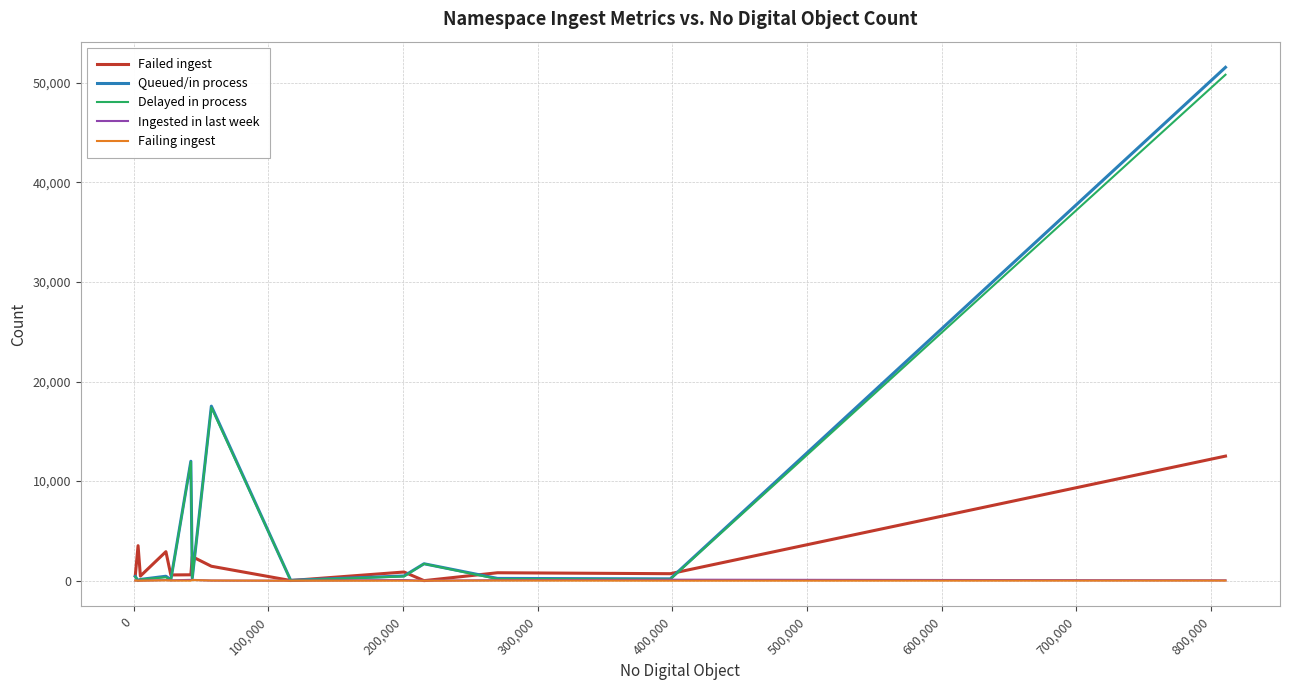

Which series has the largest range (max minus min)?

Queued/in process